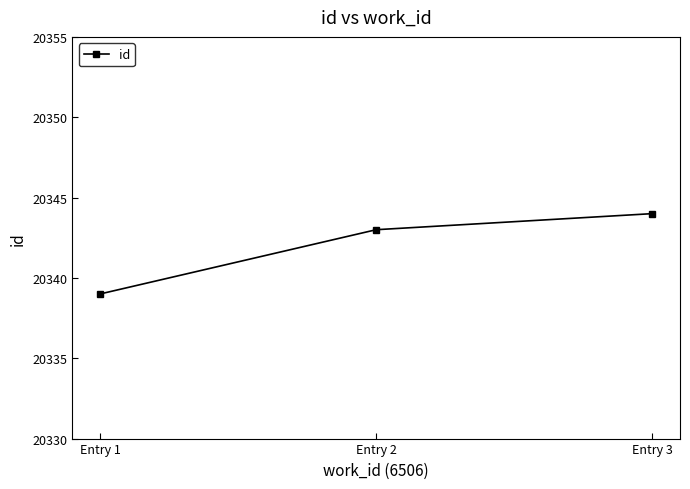

Approximately how many times larger is the value at Entry 2 compared to Entry 1?

1.0